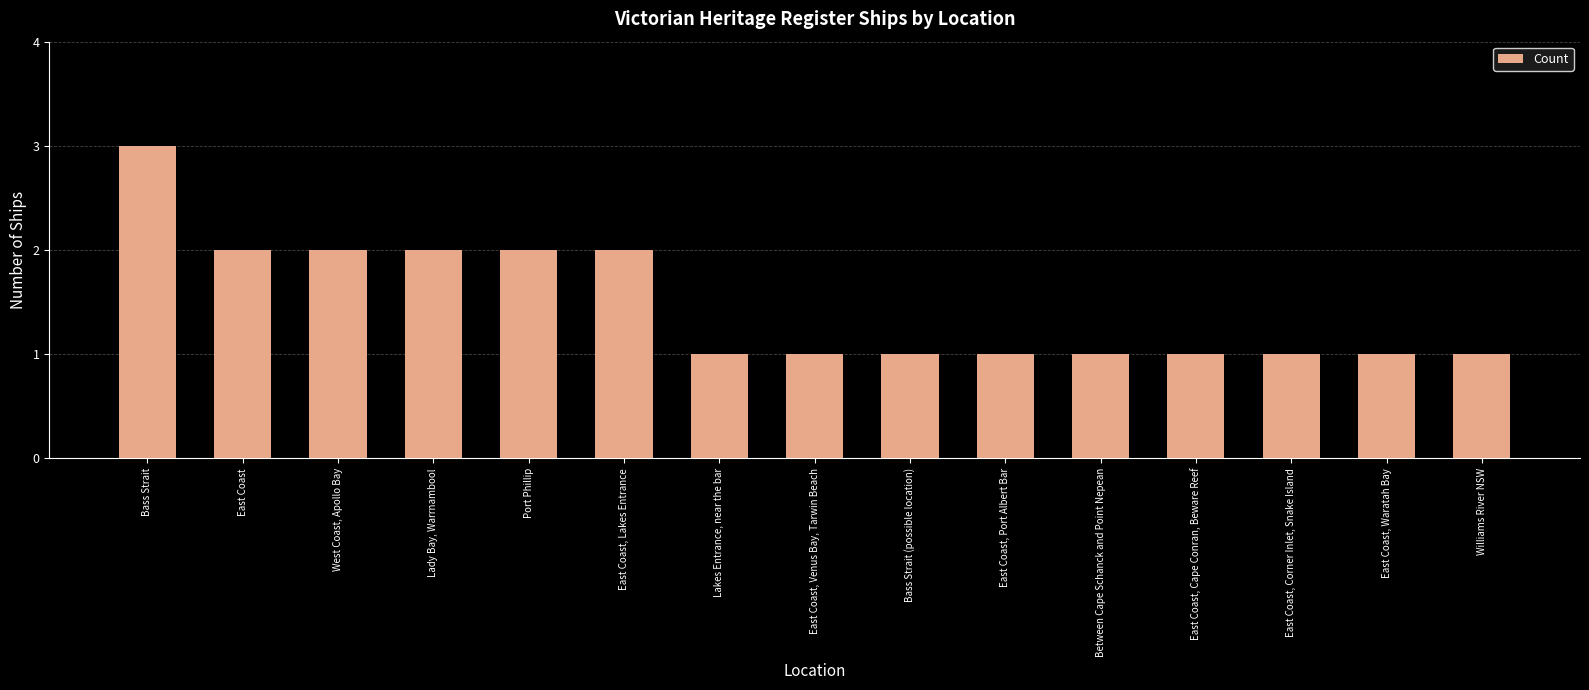

What is the sum of the values at Between Cape Schanck and Point Nepean and East Coast?

3